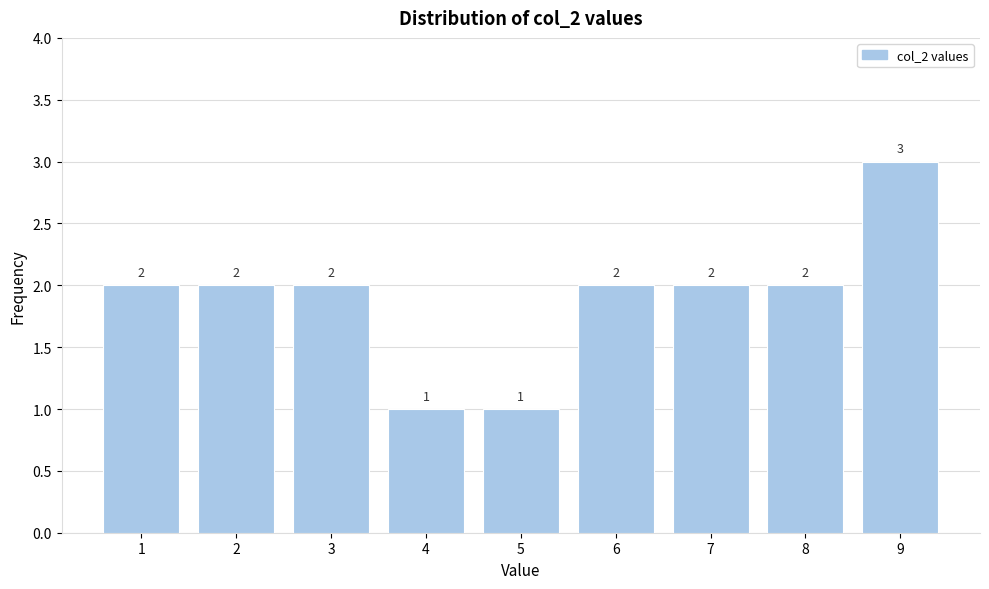

Reading right to left, extract all data points from this chart.

9=3	8=2	7=2	6=2	5=1	4=1	3=2	2=2	1=2